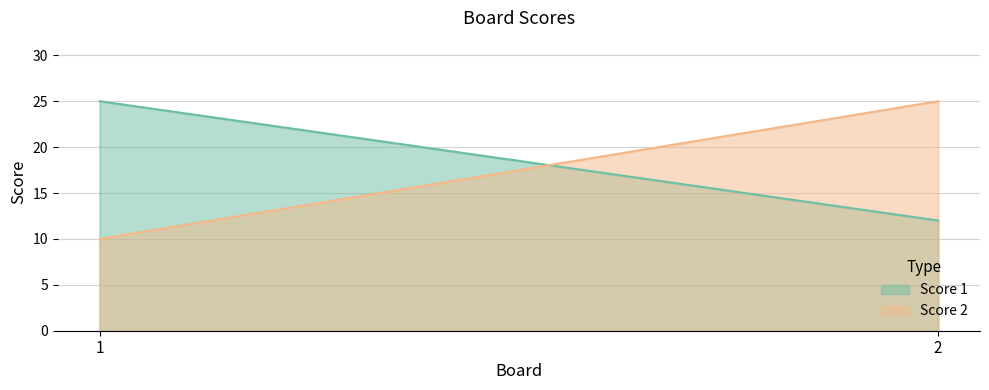

Which series has the largest range (max minus min)?

Score 2